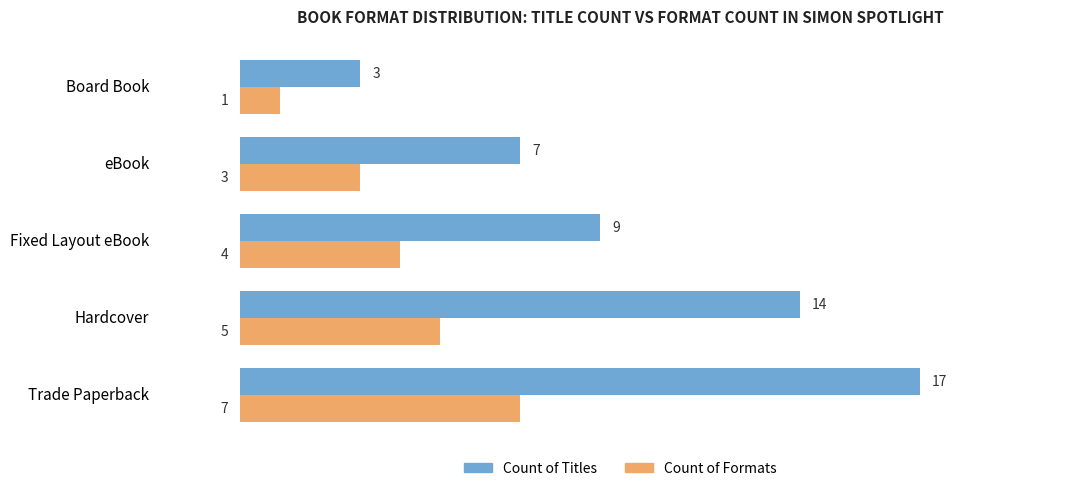

What is the difference between the highest and lowest values at Fixed Layout eBook?

5